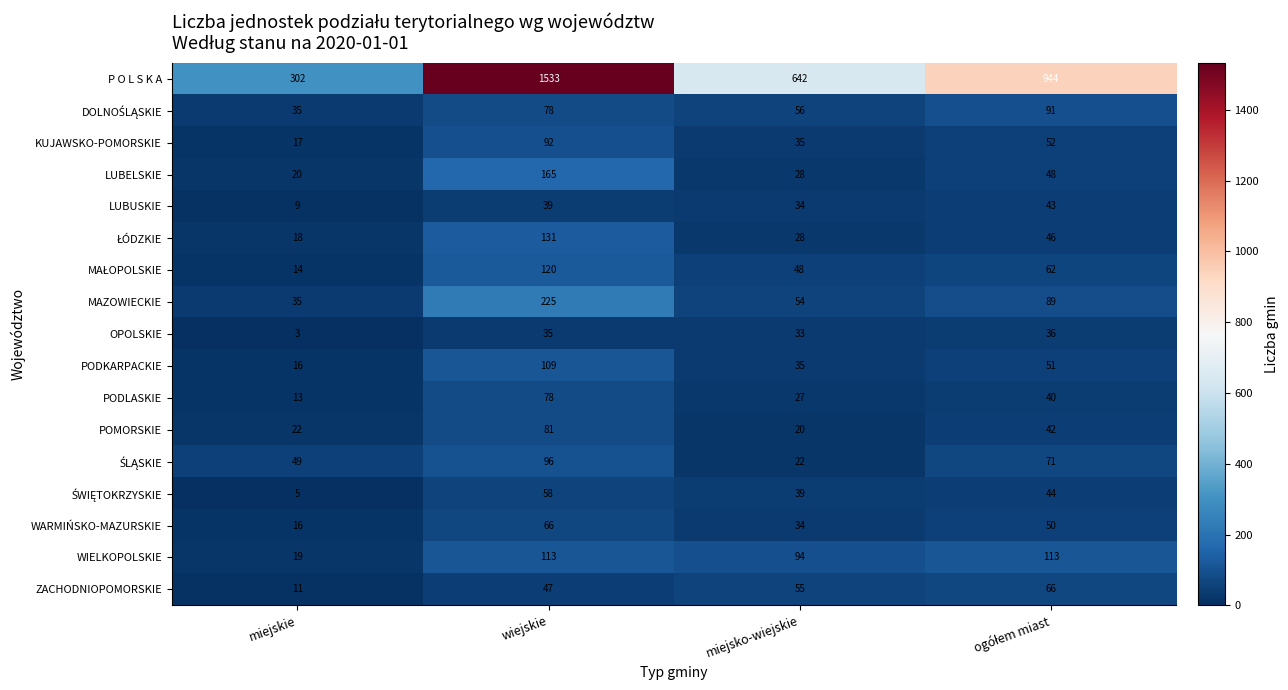

Which series has the largest range (max minus min)?

P O L S K A